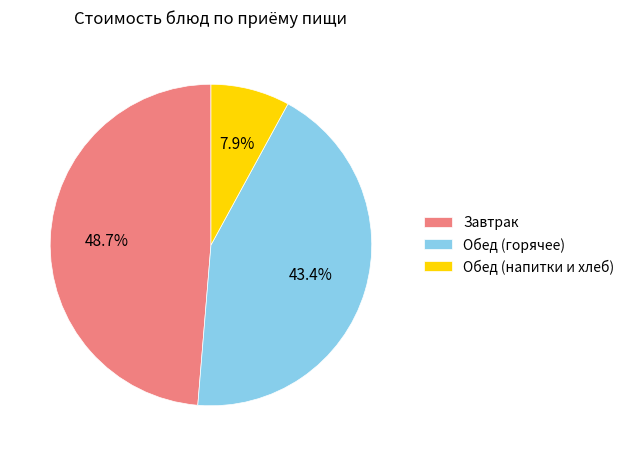

Is there a majority slice in this chart?

No